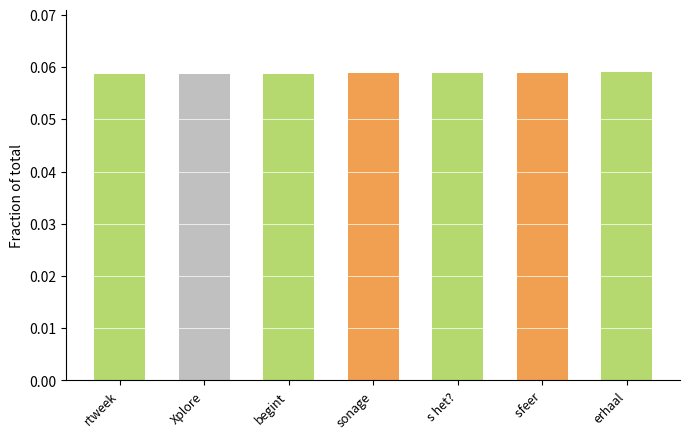

The value at begint is 0.0. True or false?

False